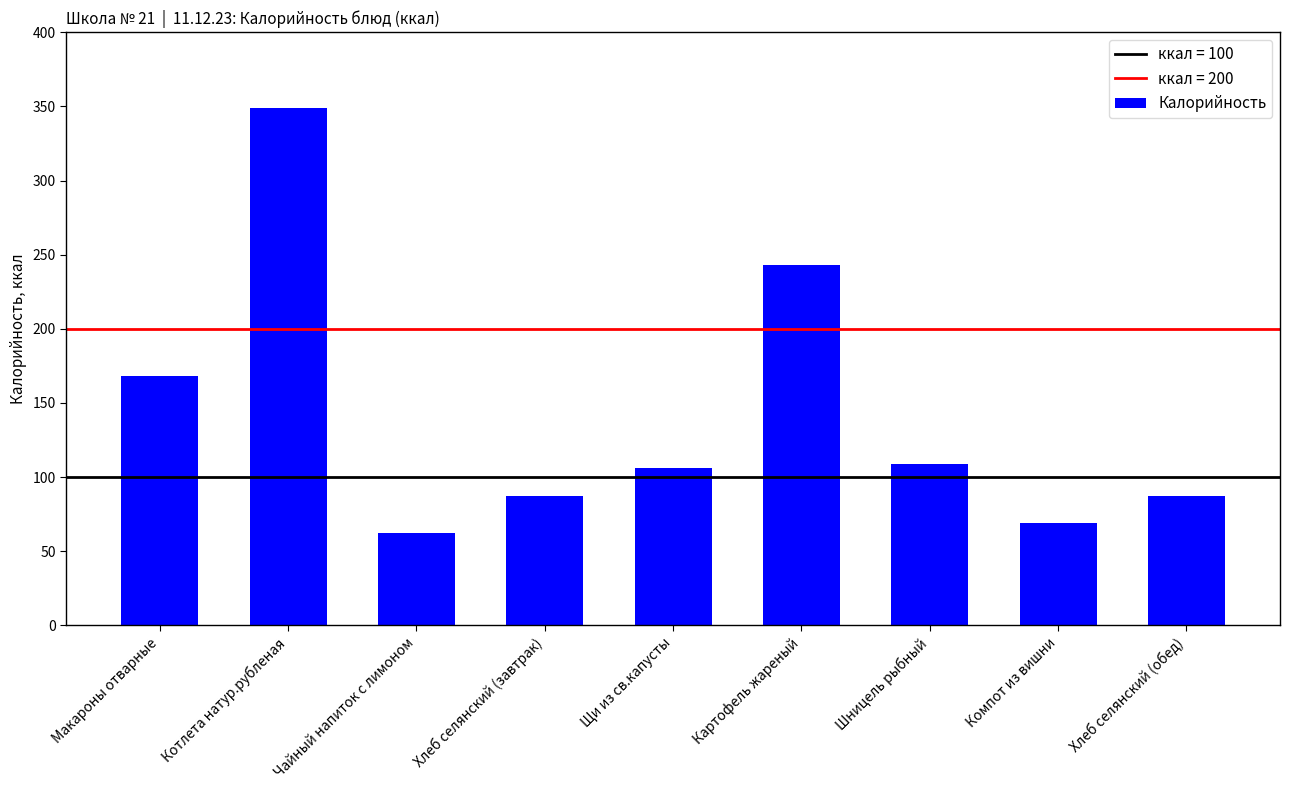

At which category does the chart reach its peak across all series?

Котлета натур.рубленая